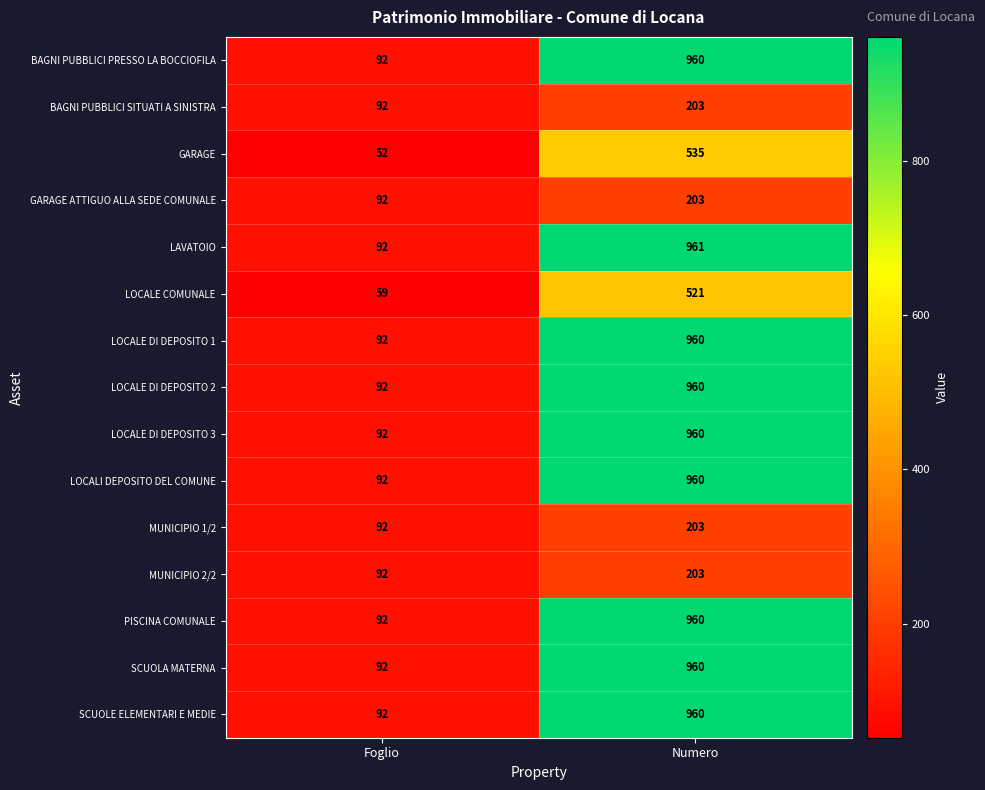

Is the value of LOCALE DI DEPOSITO 2 at Foglio greater than the value of LOCALI DEPOSITO DEL COMUNE at Numero?

No